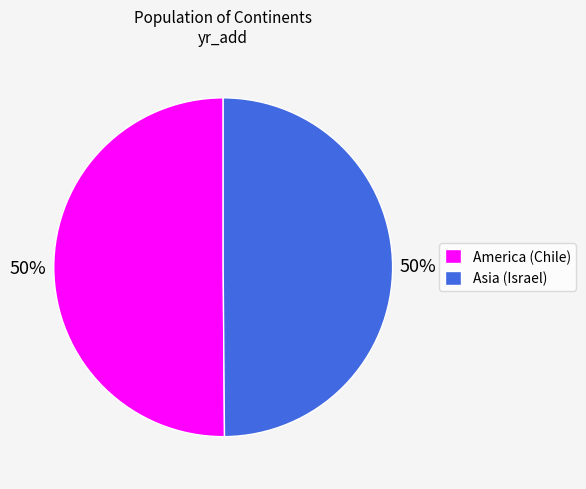

Approximately how many times larger is the value at America (Chile) compared to Asia (Israel)?

1.0